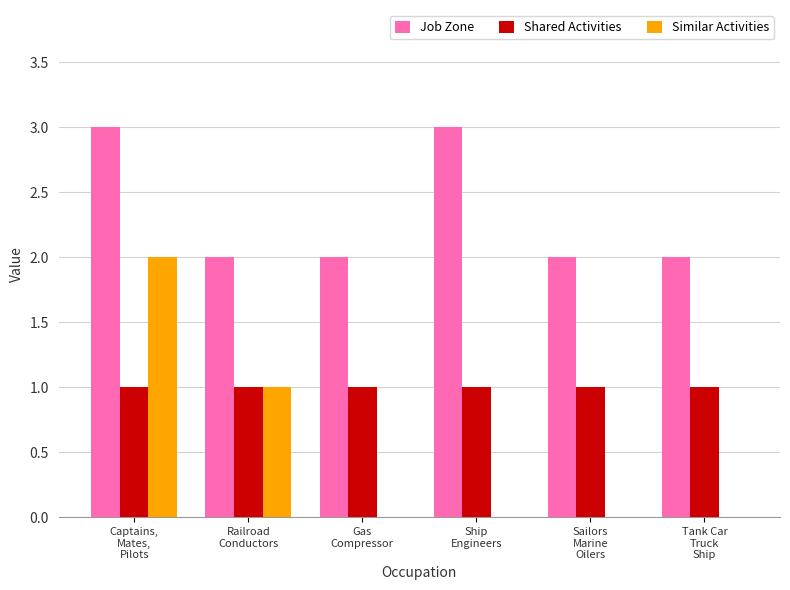

What is the greatest value displayed?

3